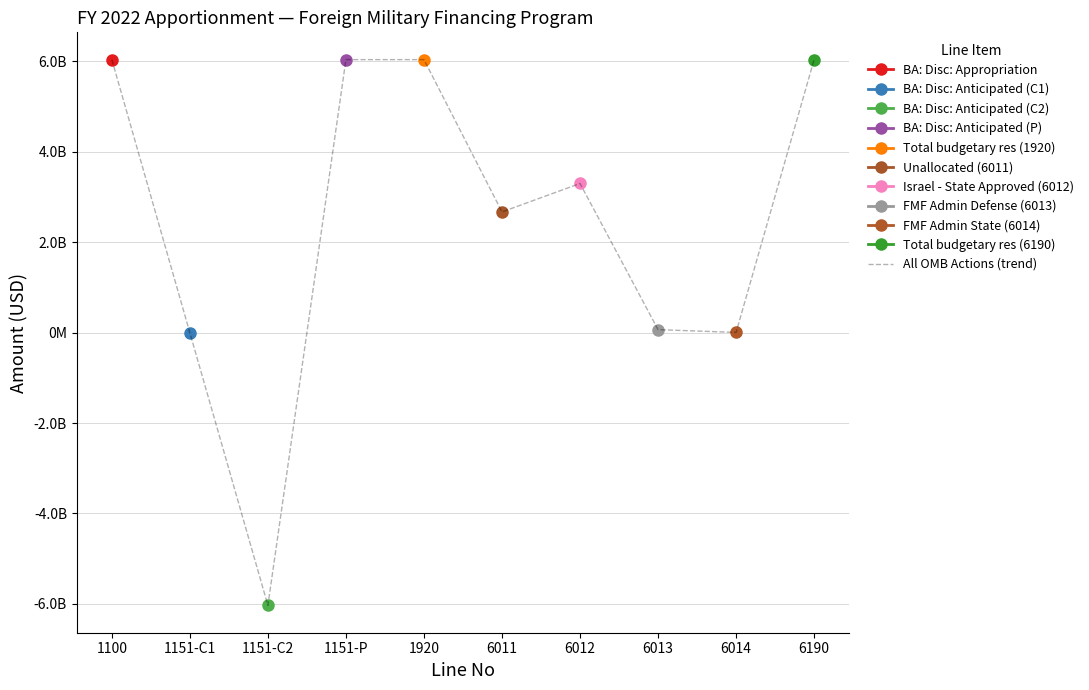

Is it true that the value at 6011 is 4773912777?

False